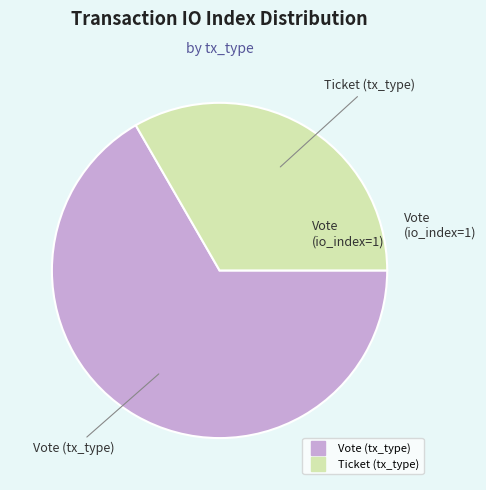

Is there any slice that represents more than half of the pie?

Yes